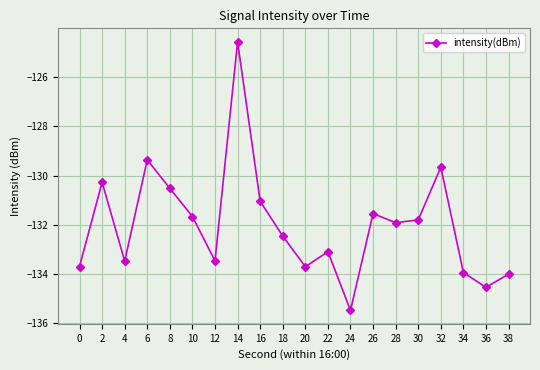

Between 8 and 16, which is larger?

8